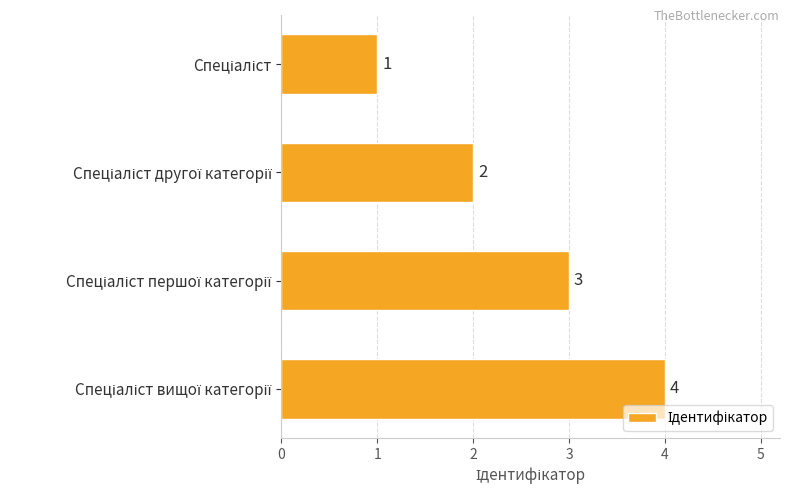

What is the sum of all values?

10